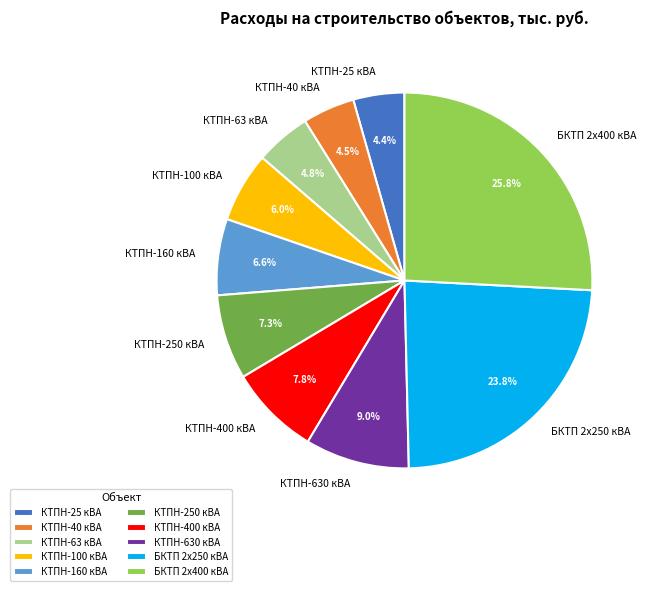

Count the number of slices in the pie.

10